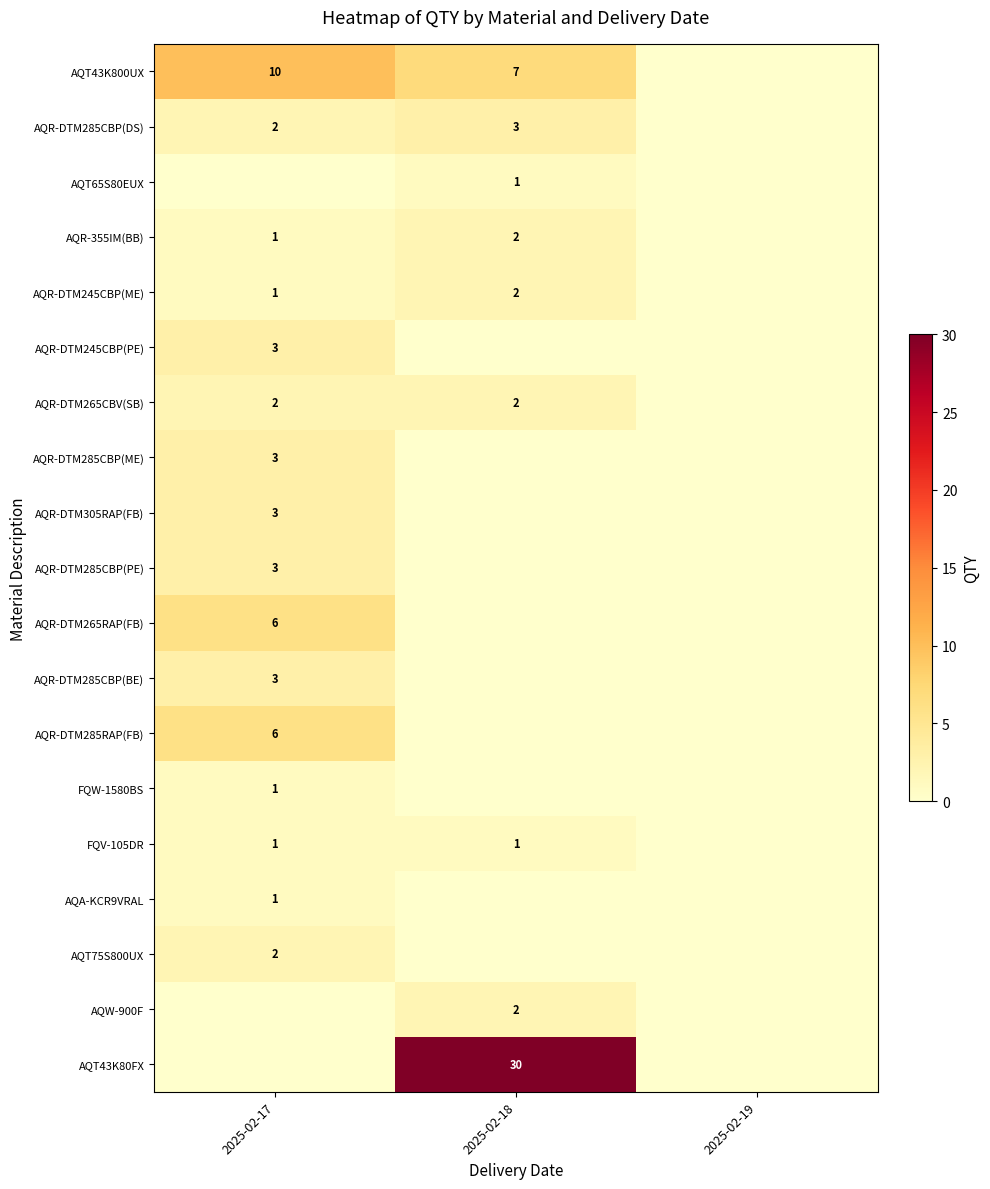

Count the number of data series in this chart.

19